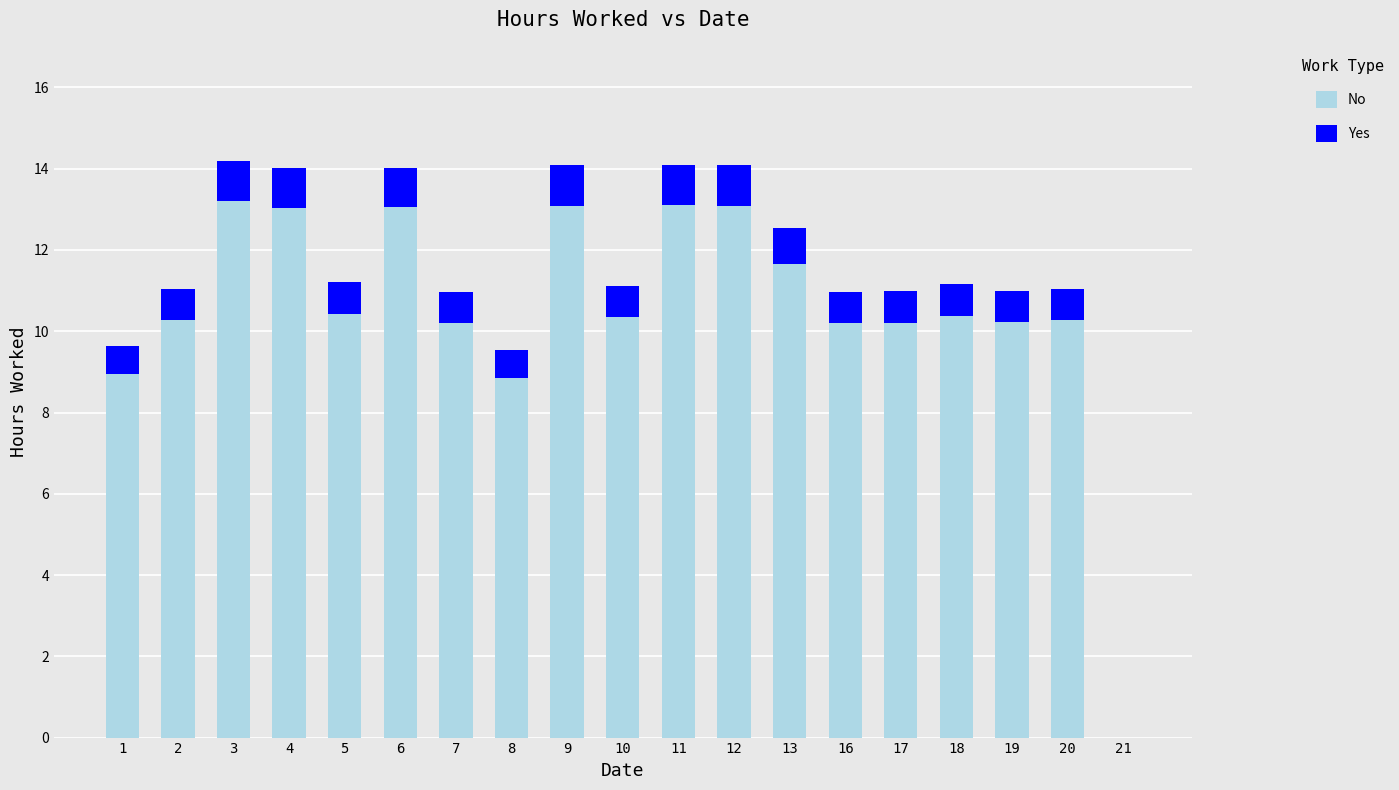

What is the maximum value for No?

13.2